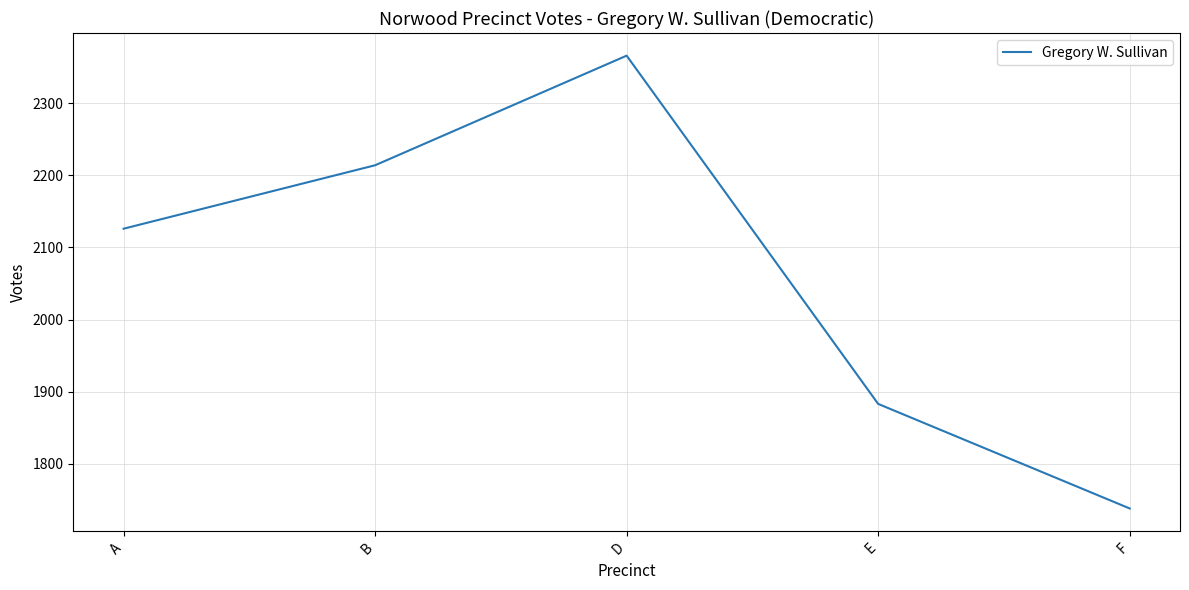

What is the average value?

2065